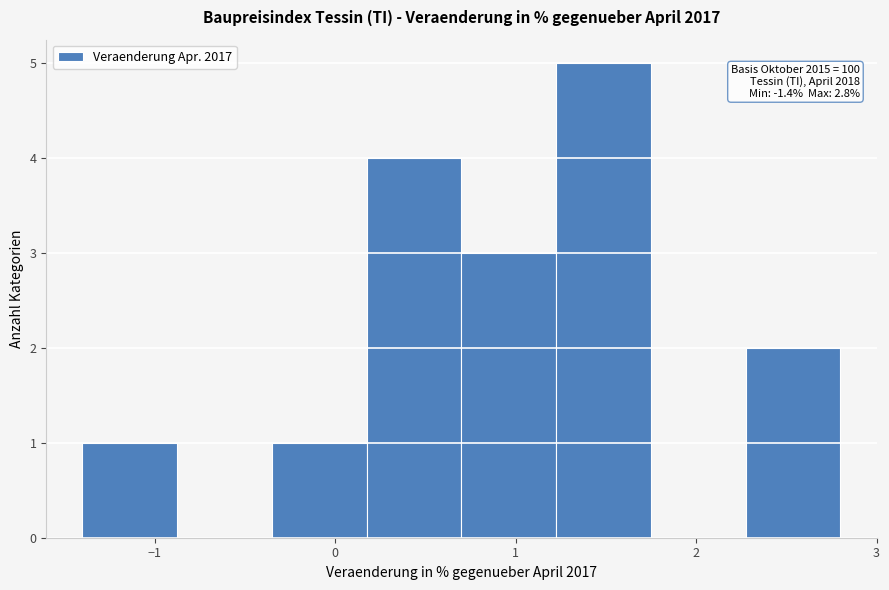

Over which range of the x-axis is the bar tallest?

1.2 to 1.8